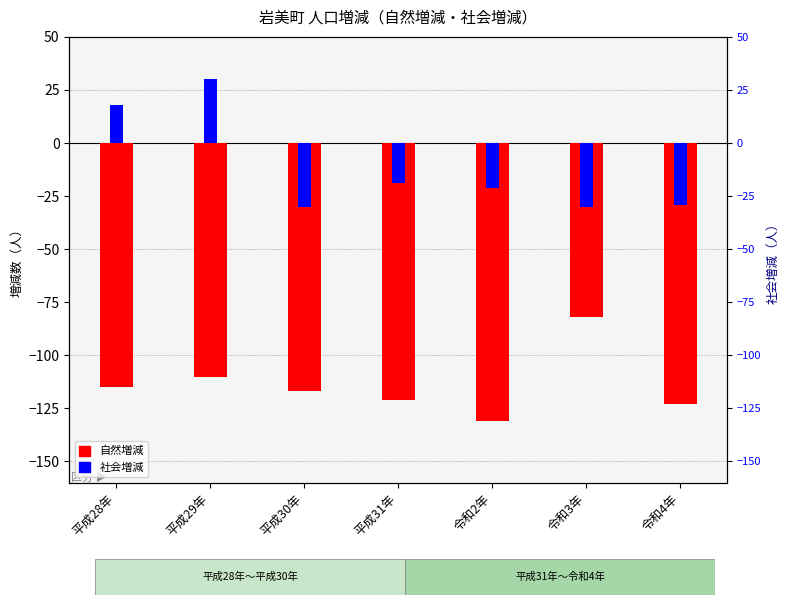

Is it true that 社会増減 equals -37 at 令和2年?

False